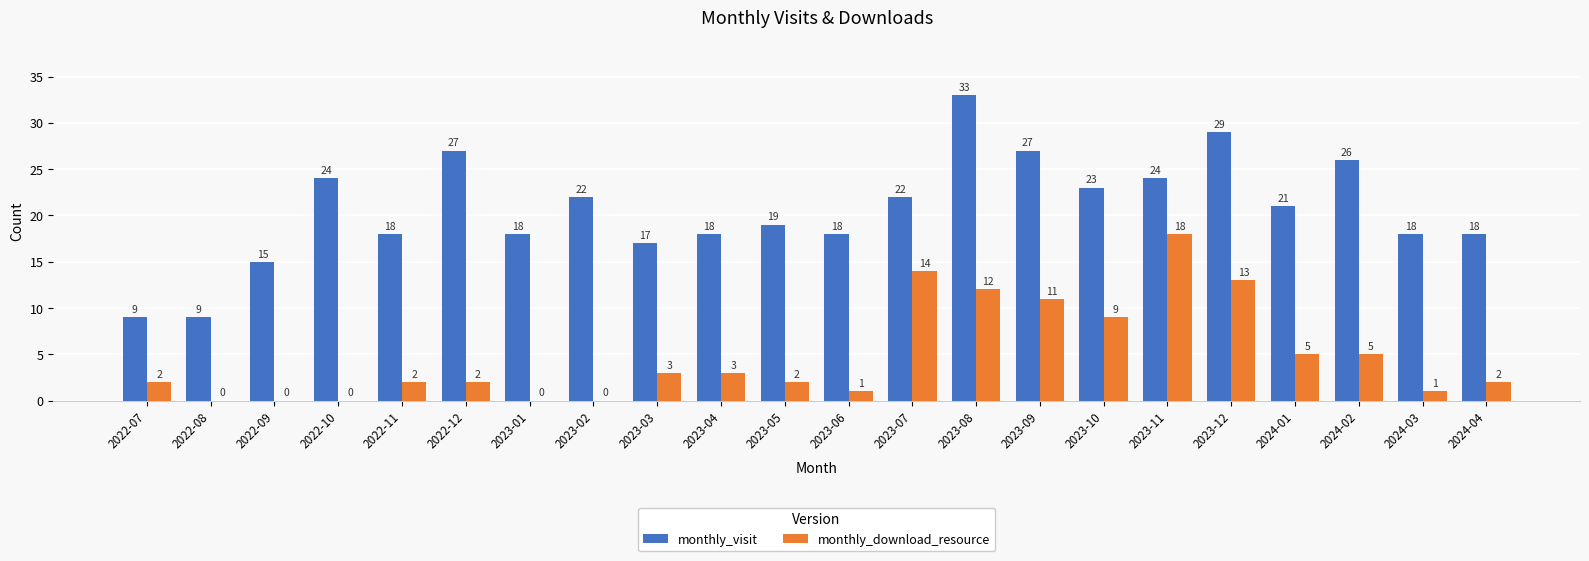

How many data points does each series have?

22